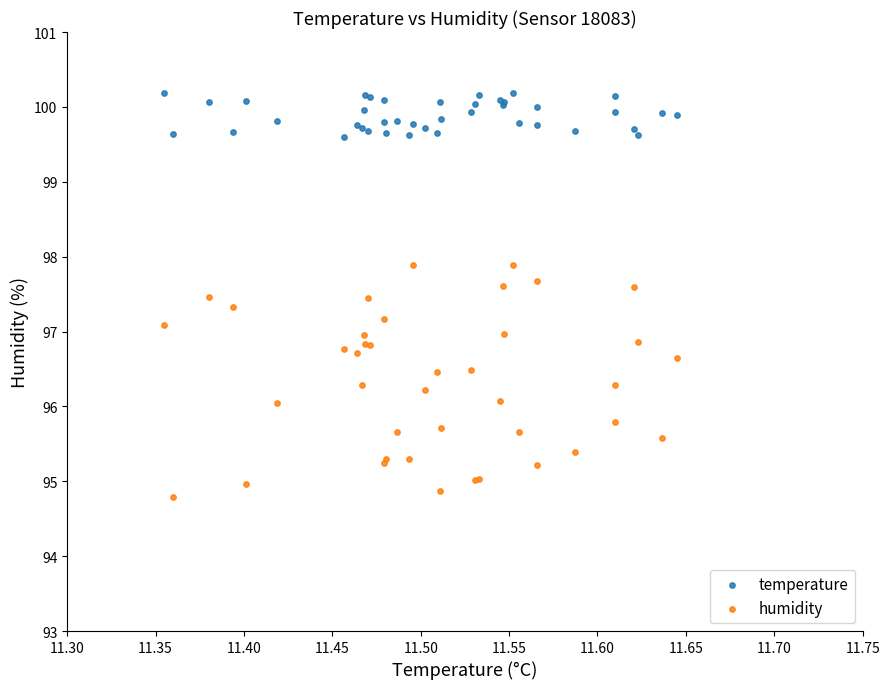

Which series contains the highest Y value?

temperature